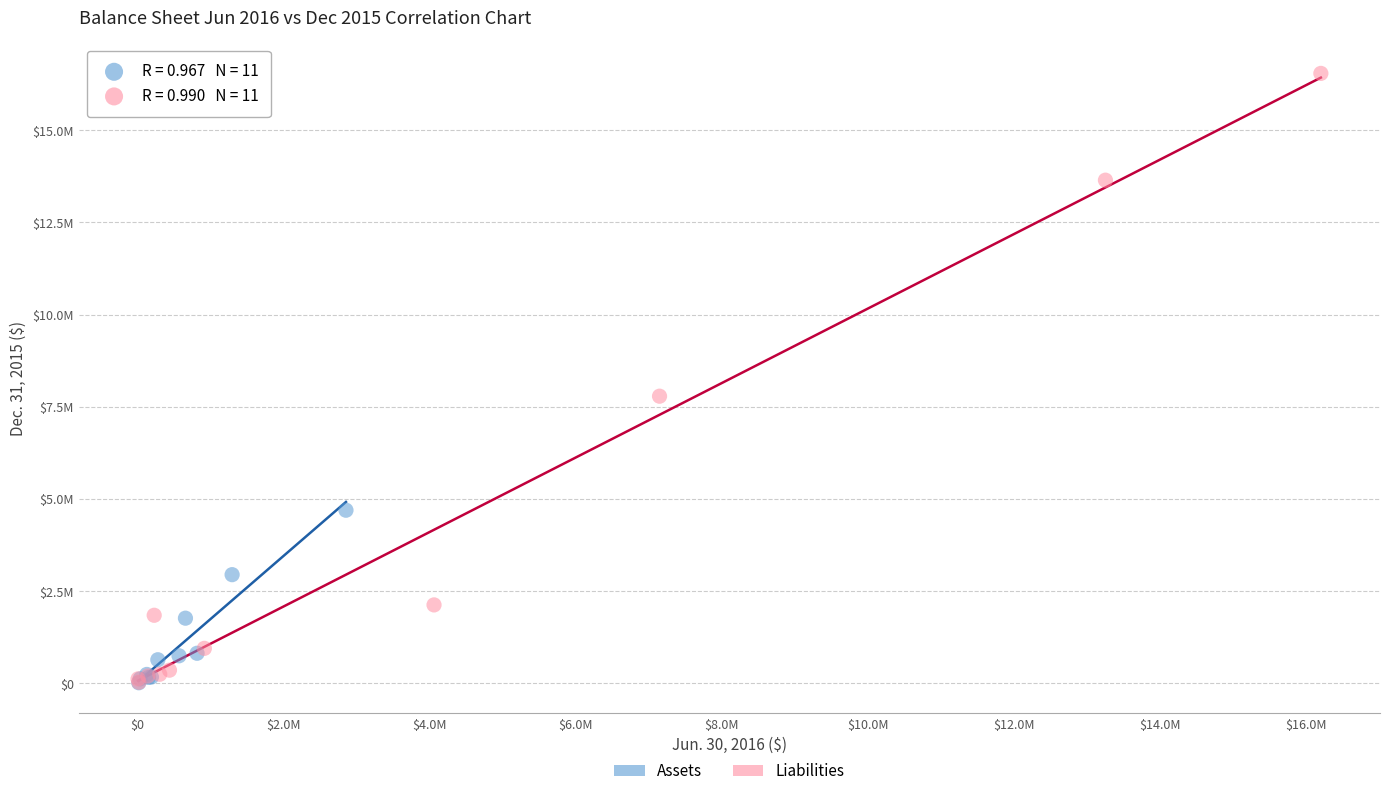

Which series reaches the maximum Y coordinate?

Liabilities